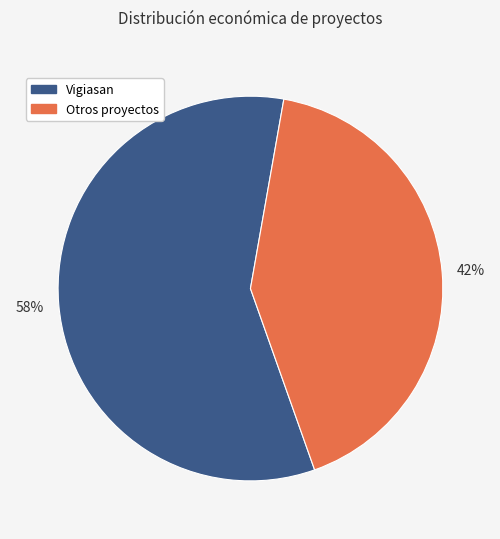

To the nearest percent, what is the average slice percentage?

50%